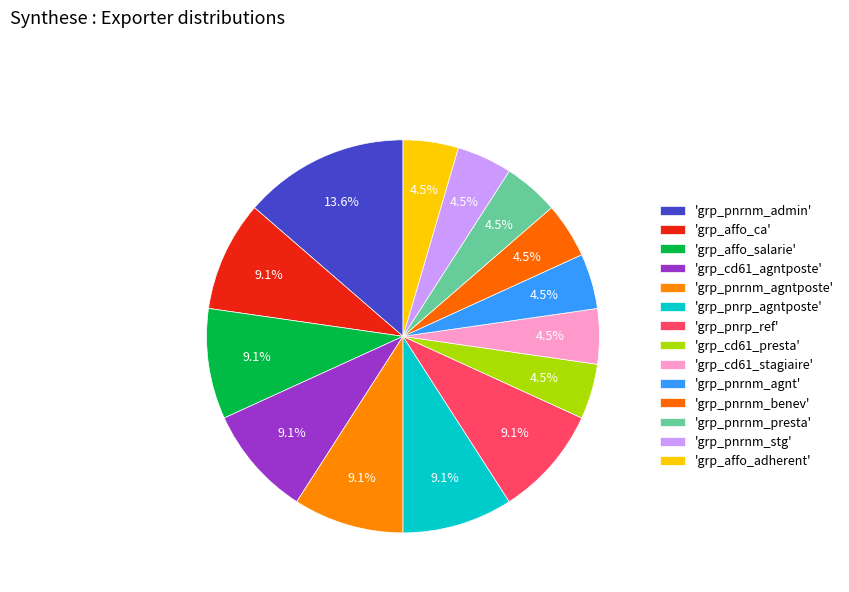

How many segments does this pie chart have?

14